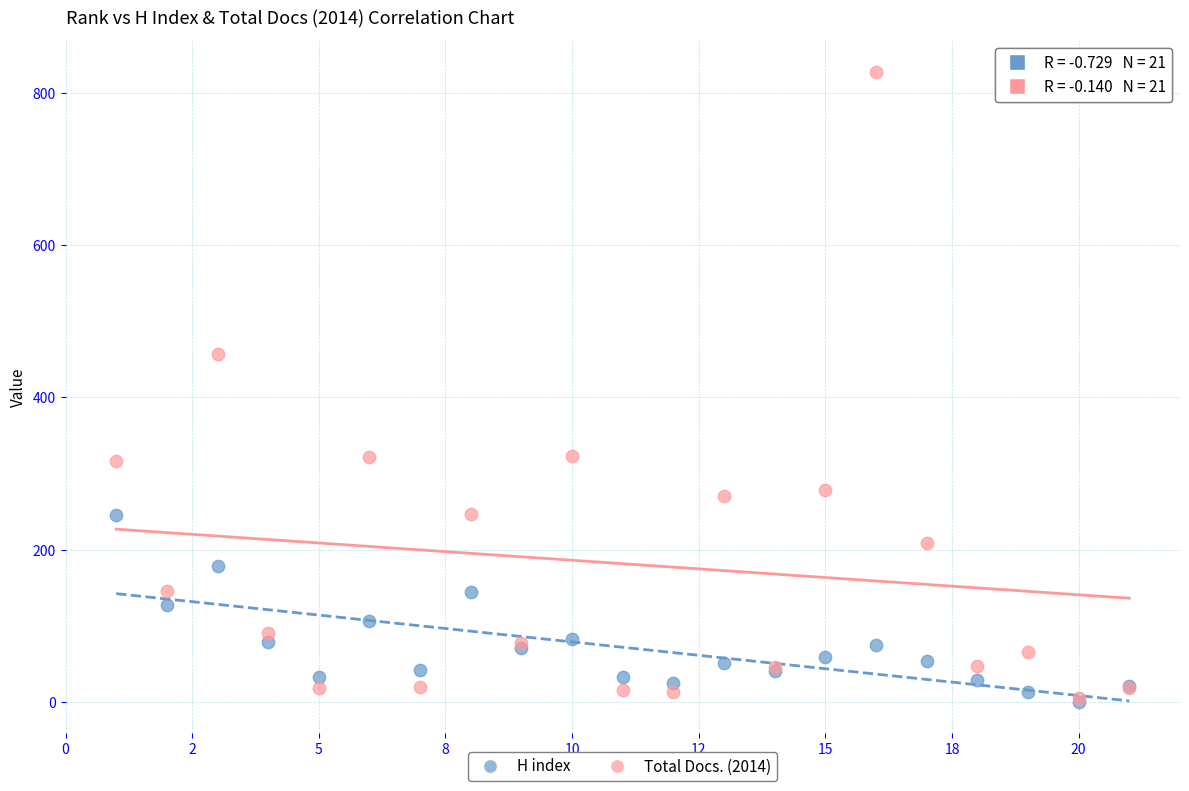

In the Total Docs. (2014) series, what Y value is closest to 416?

457